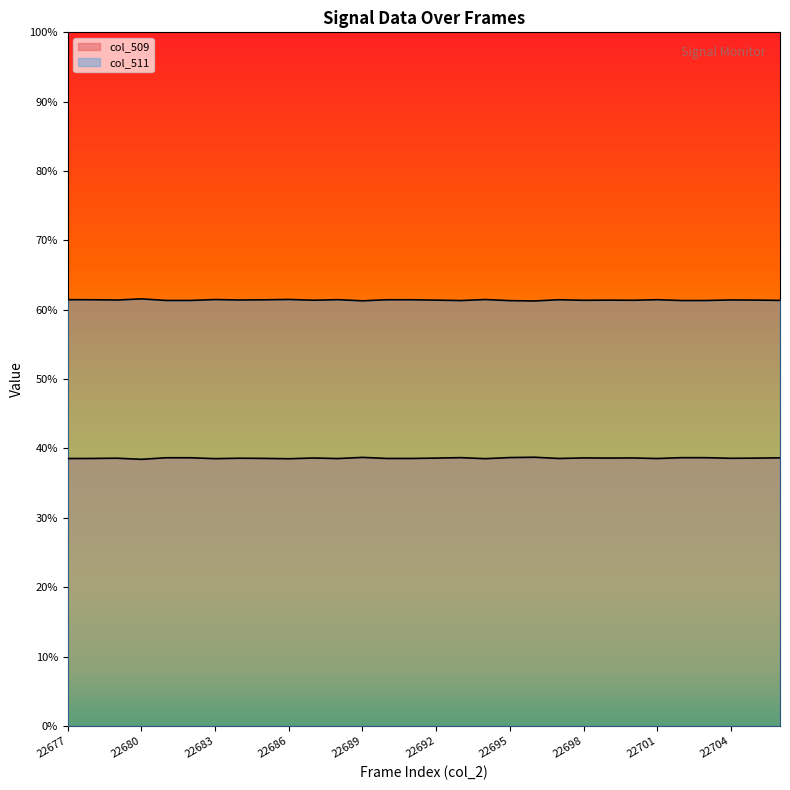

List the series in order of their overall mean, lowest first.

col_509, col_511